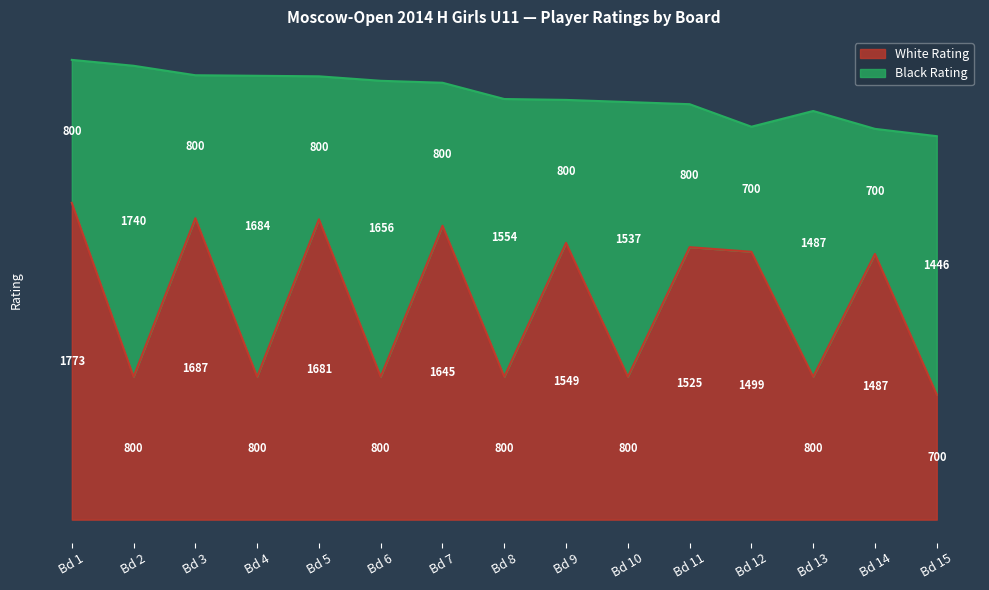

How many interior local peaks (higher than both neighbors) does the data have?

6